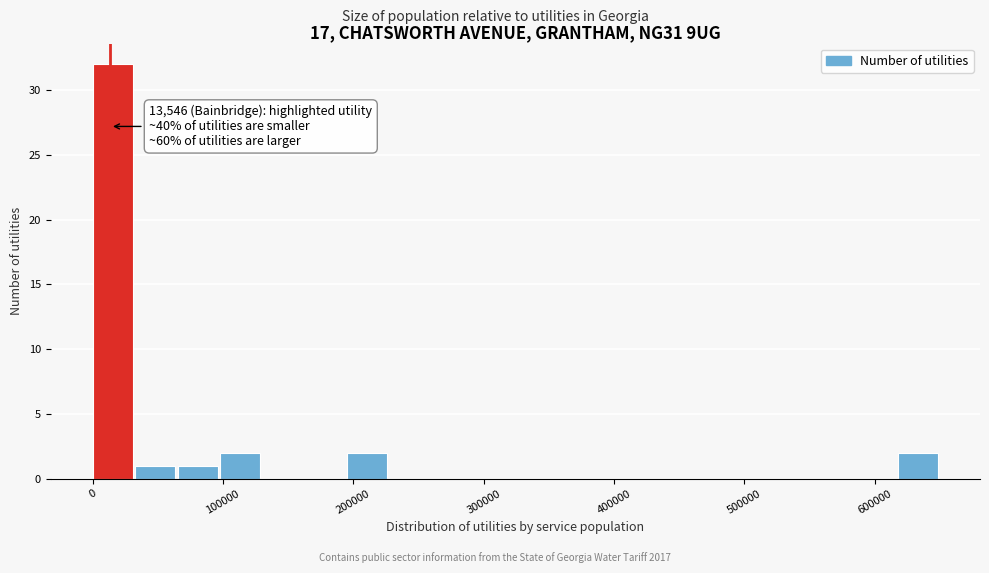

Around what value on the x-axis is the tallest bar? Give the approximate position of its centre, as read against the axis.

20000